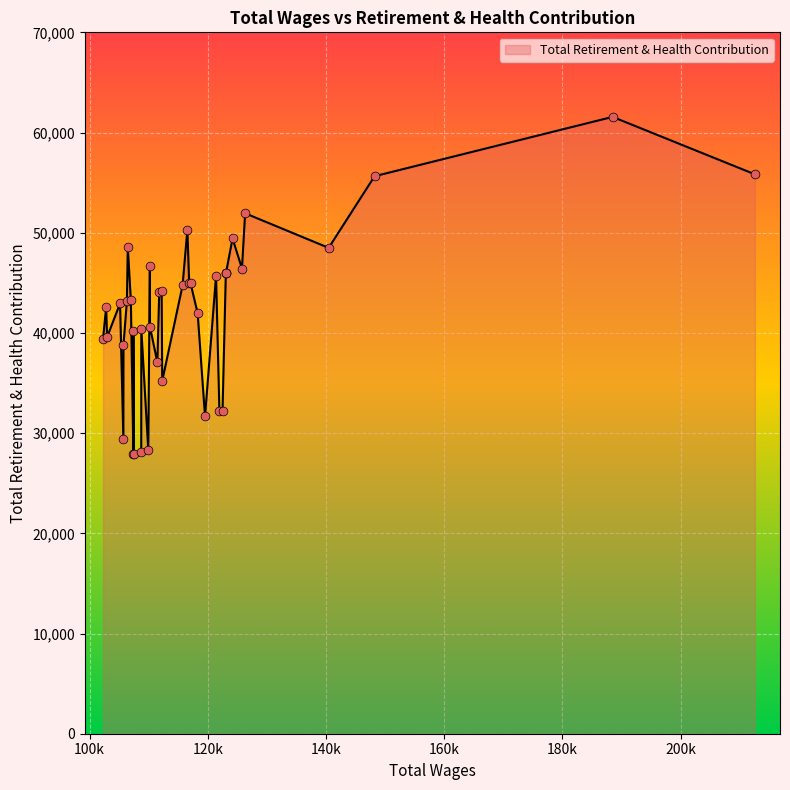

Which has a higher value, 125771 or 107398?

125771